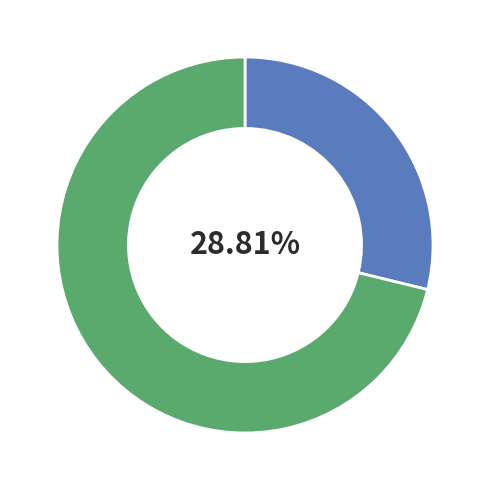

To the nearest percent, what is the difference between the largest and smallest slice percentages?

42%